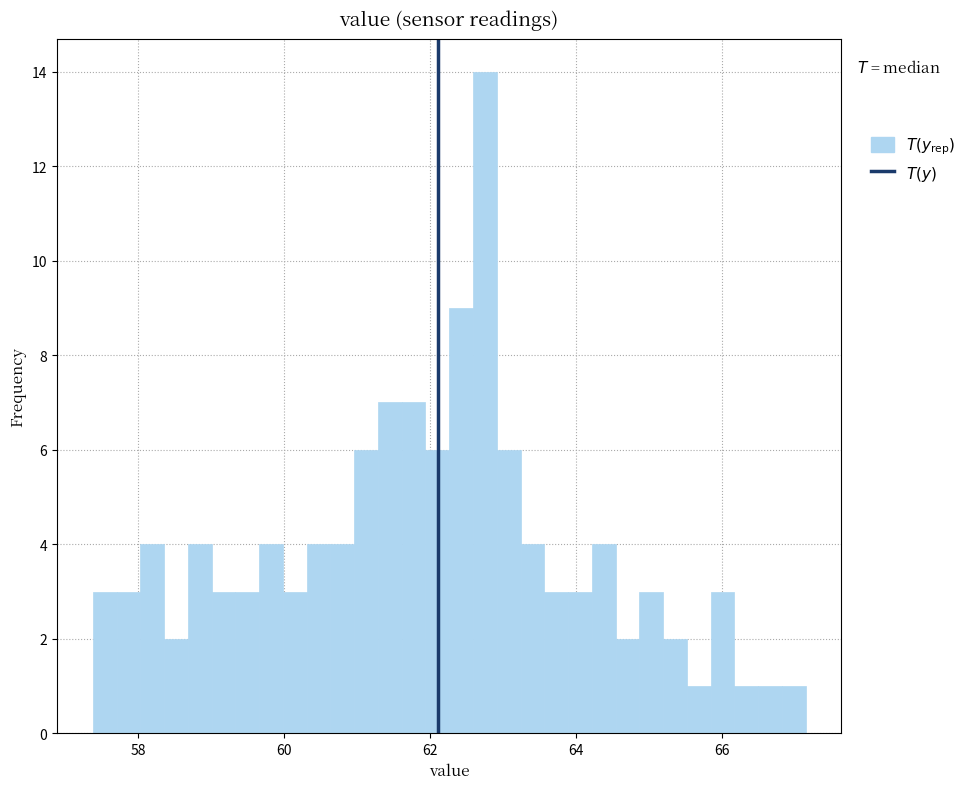

Around what value on the x-axis is the tallest bar? Give the approximate position of its centre, as read against the axis.

62.8